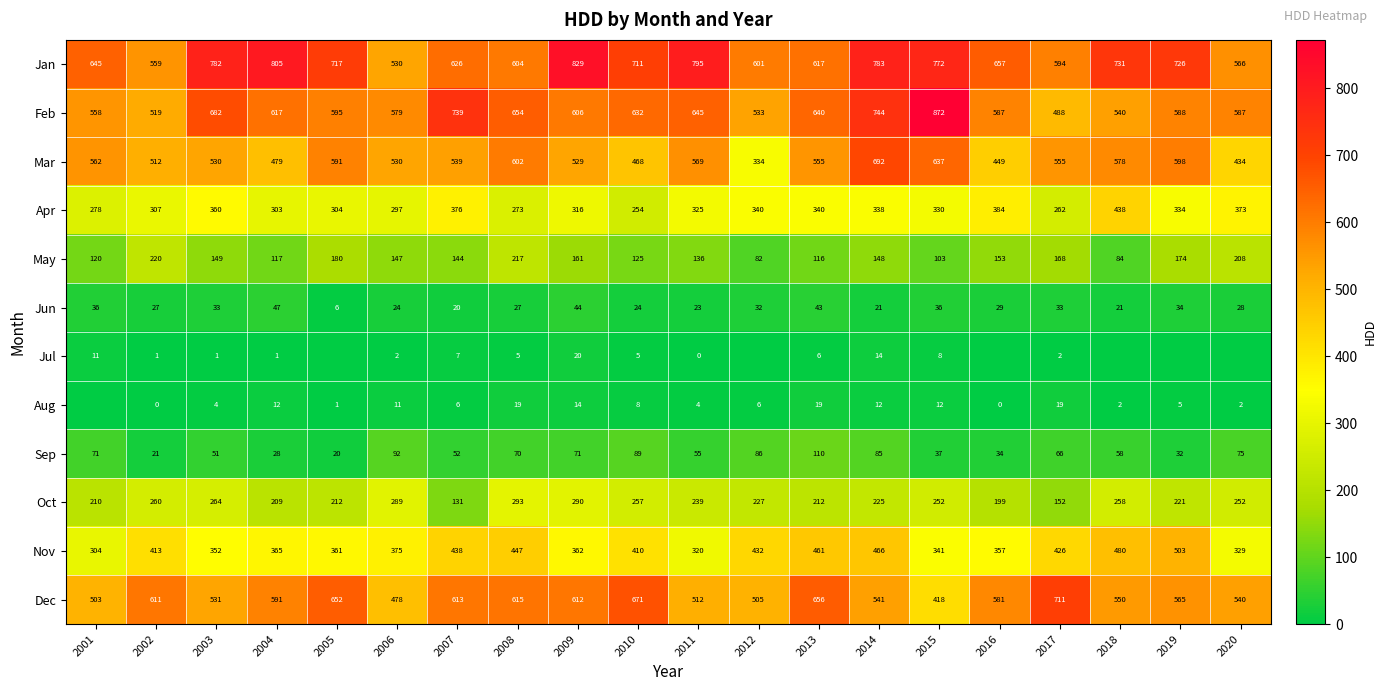

What value does the Nov series have at 2009, to the nearest 10?

360